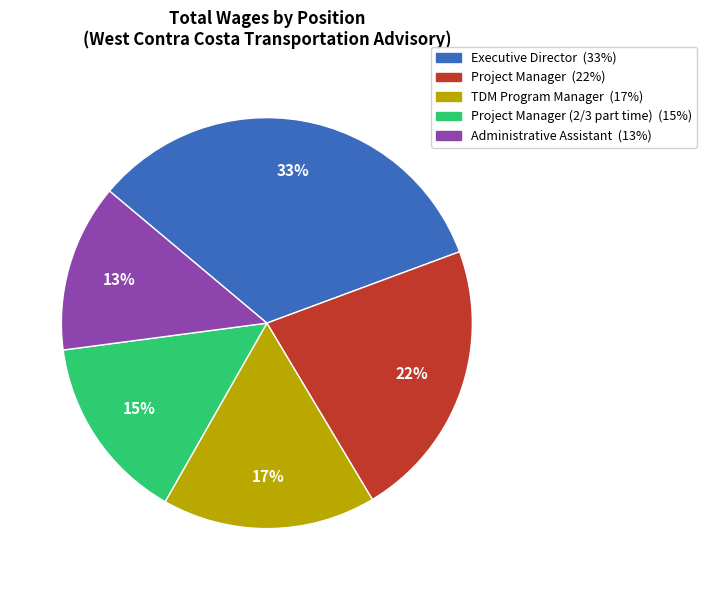

To the nearest percent, what is the average slice percentage?

20%